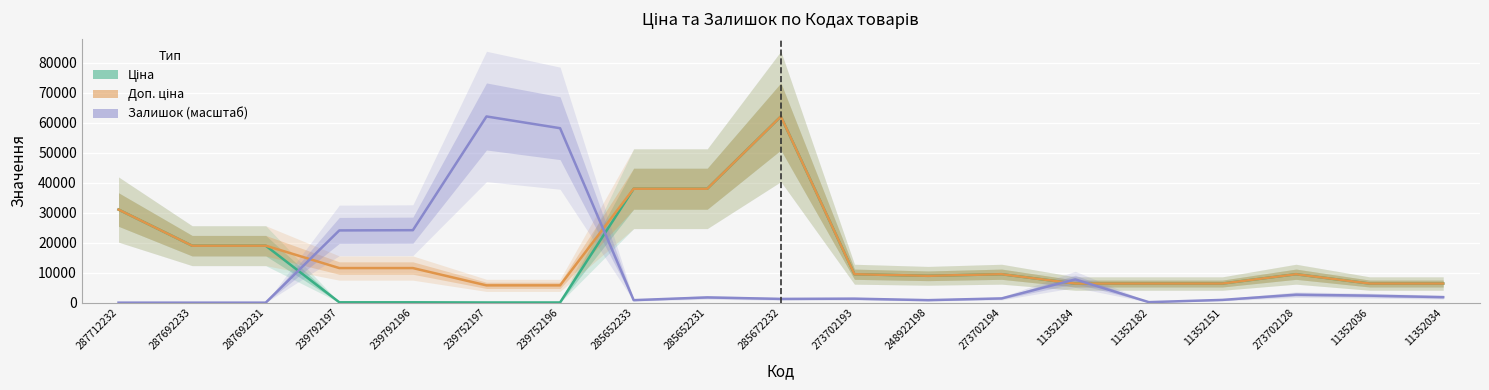

True or false: Доп. ціна and Ціна cross at least once.

False